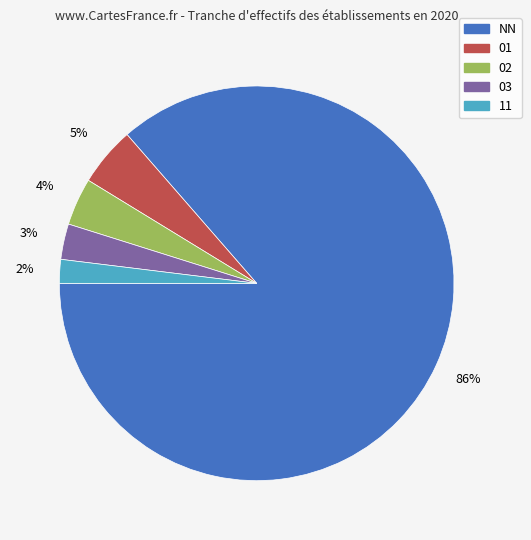

Which category accounts for the majority?

NN